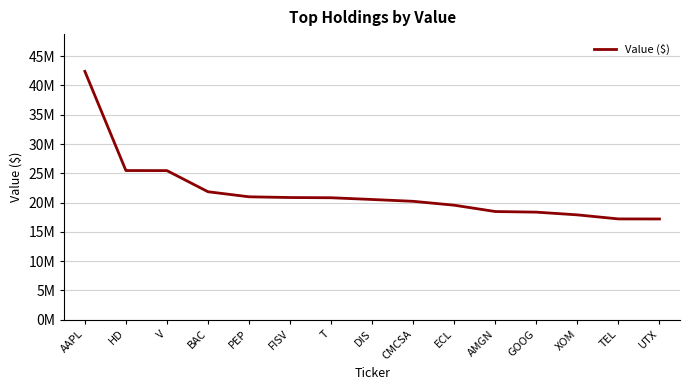

Does the chart have visible grid lines?

Yes